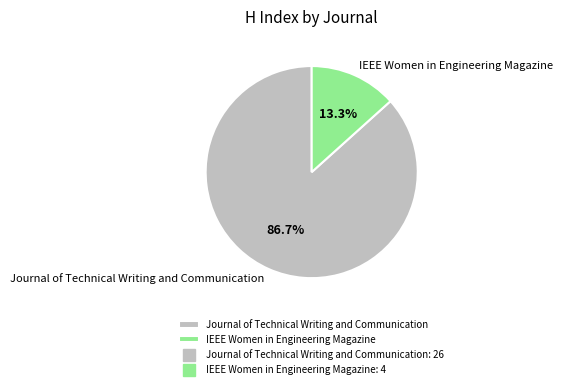

Is it true that Journal of Technical Writing and Communication is 87% of the pie?

True